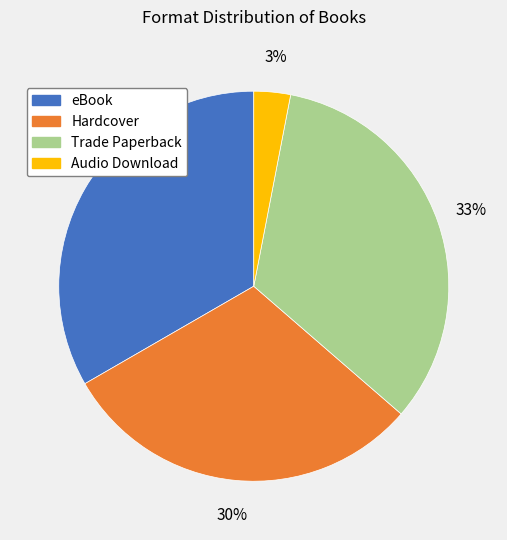

To the nearest percent, what is the difference between the largest and smallest slice percentages?

30%